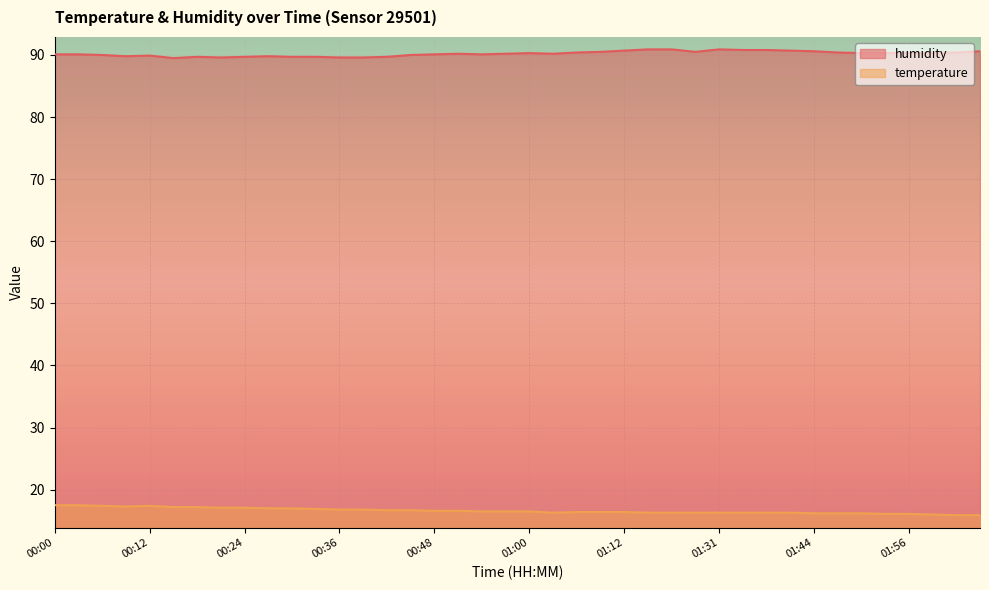

Which series has the largest range (max minus min)?

temperature